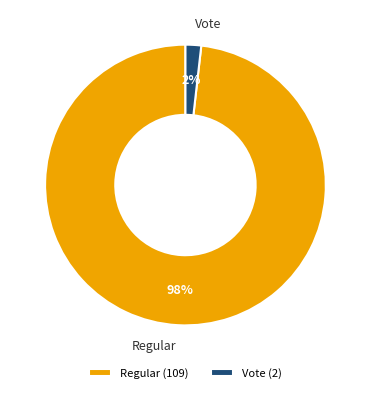

To the nearest percent, what percentage of the pie is Vote?

2%